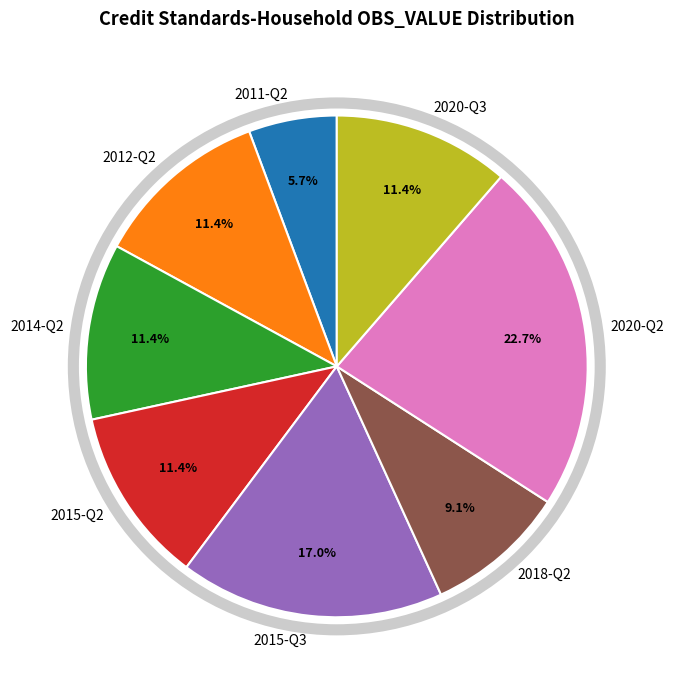

True or false: 2014-Q2 accounts for 11% of the total.

True